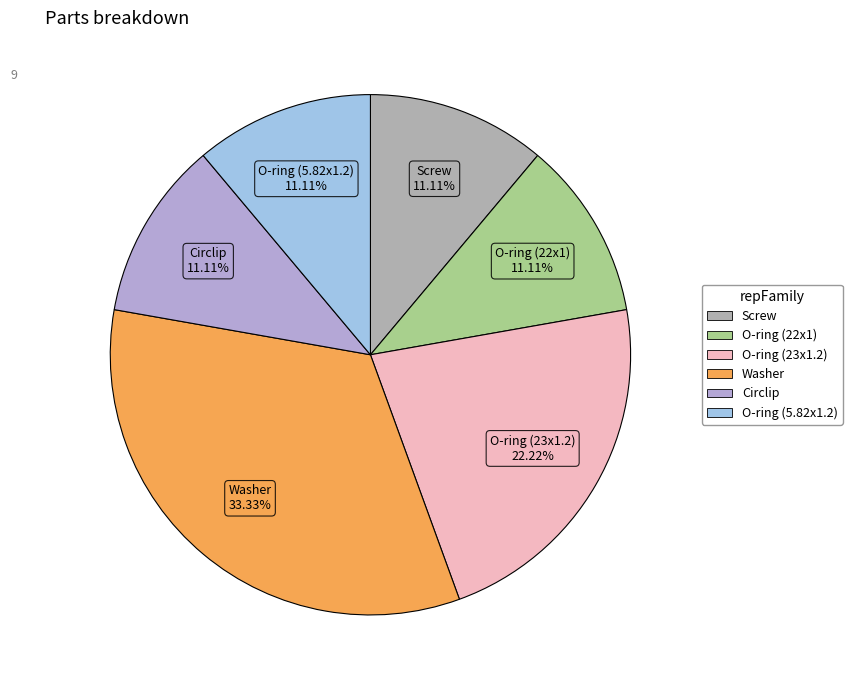

Does any single category account for the majority?

No